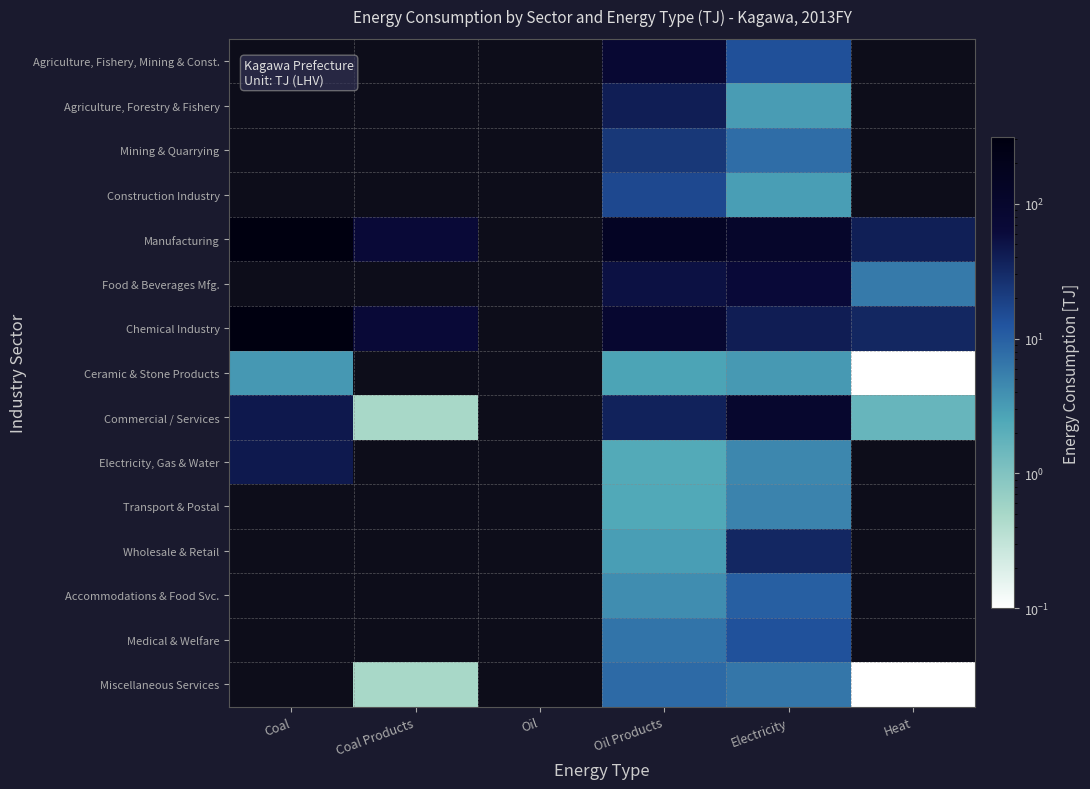

What is the smallest value displayed?

0.1